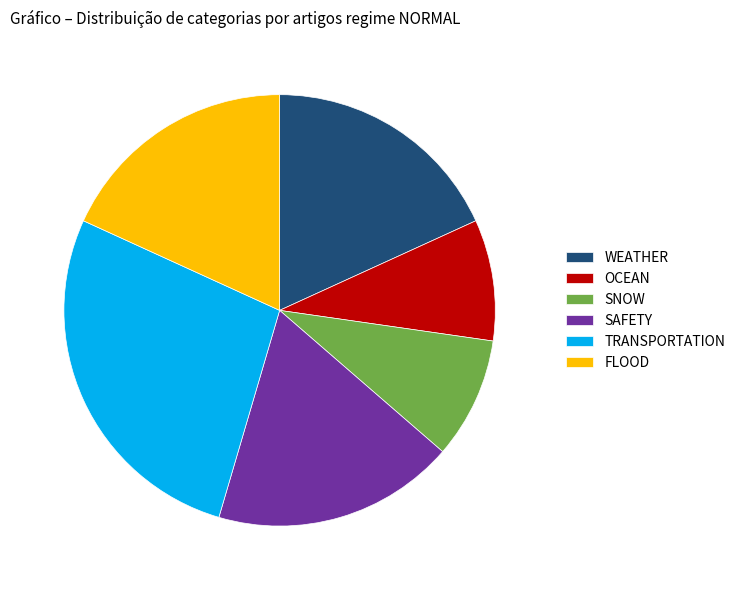

What is the ratio of the value at OCEAN to the value at TRANSPORTATION?

0.3